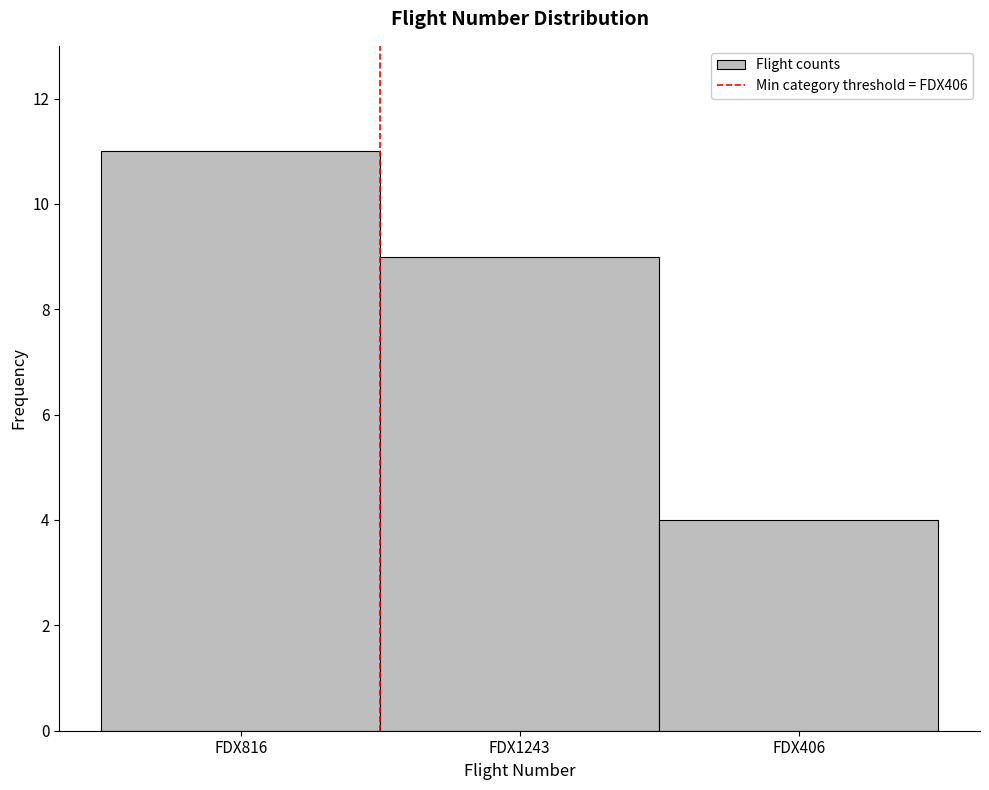

Reading left to right, what are all the values shown in this chart?

FDX816=11	FDX1243=9	FDX406=4